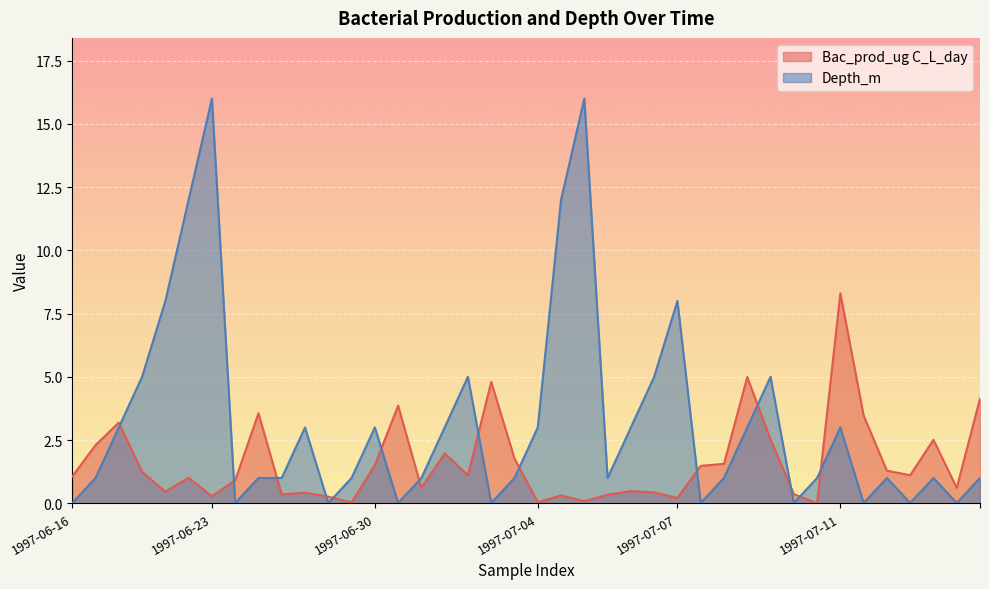

Which series has the largest total across all categories?

Depth_m